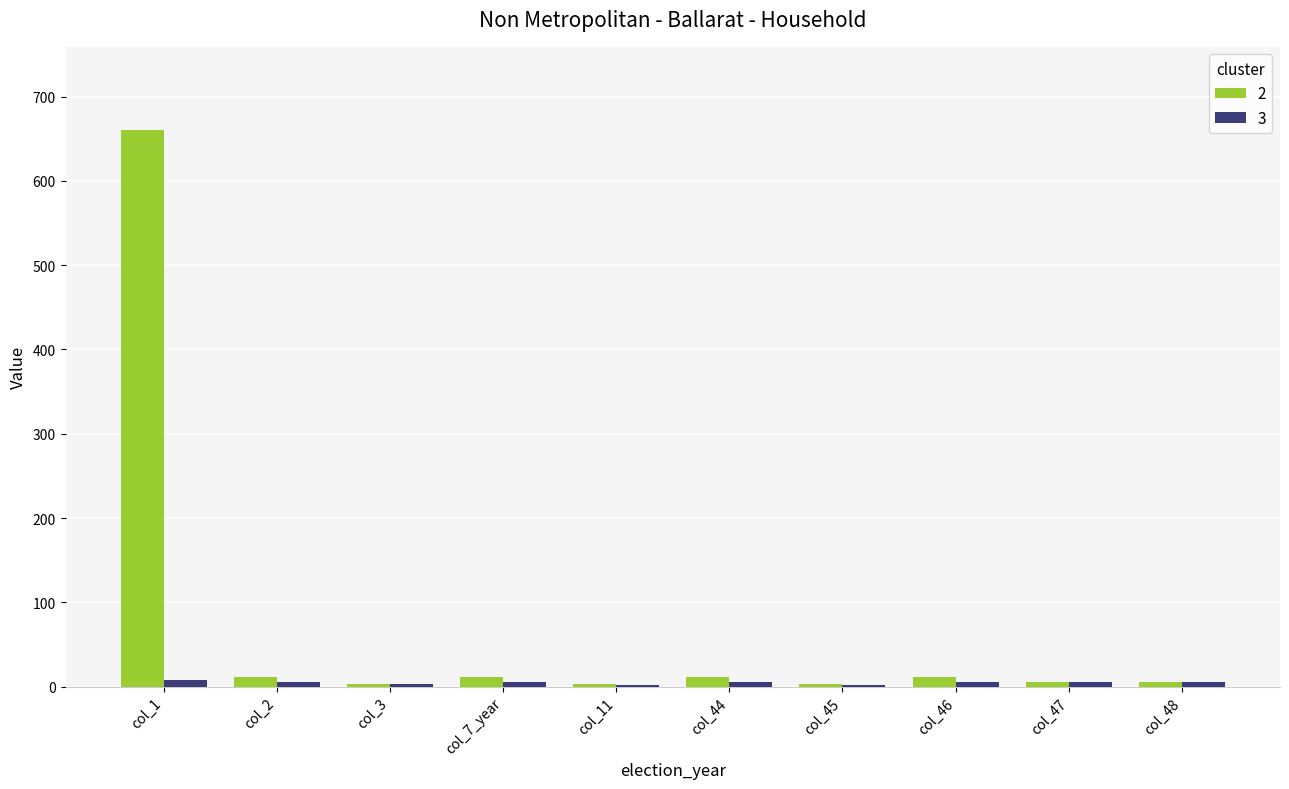

At which category is the sum across all series the highest?

col_1